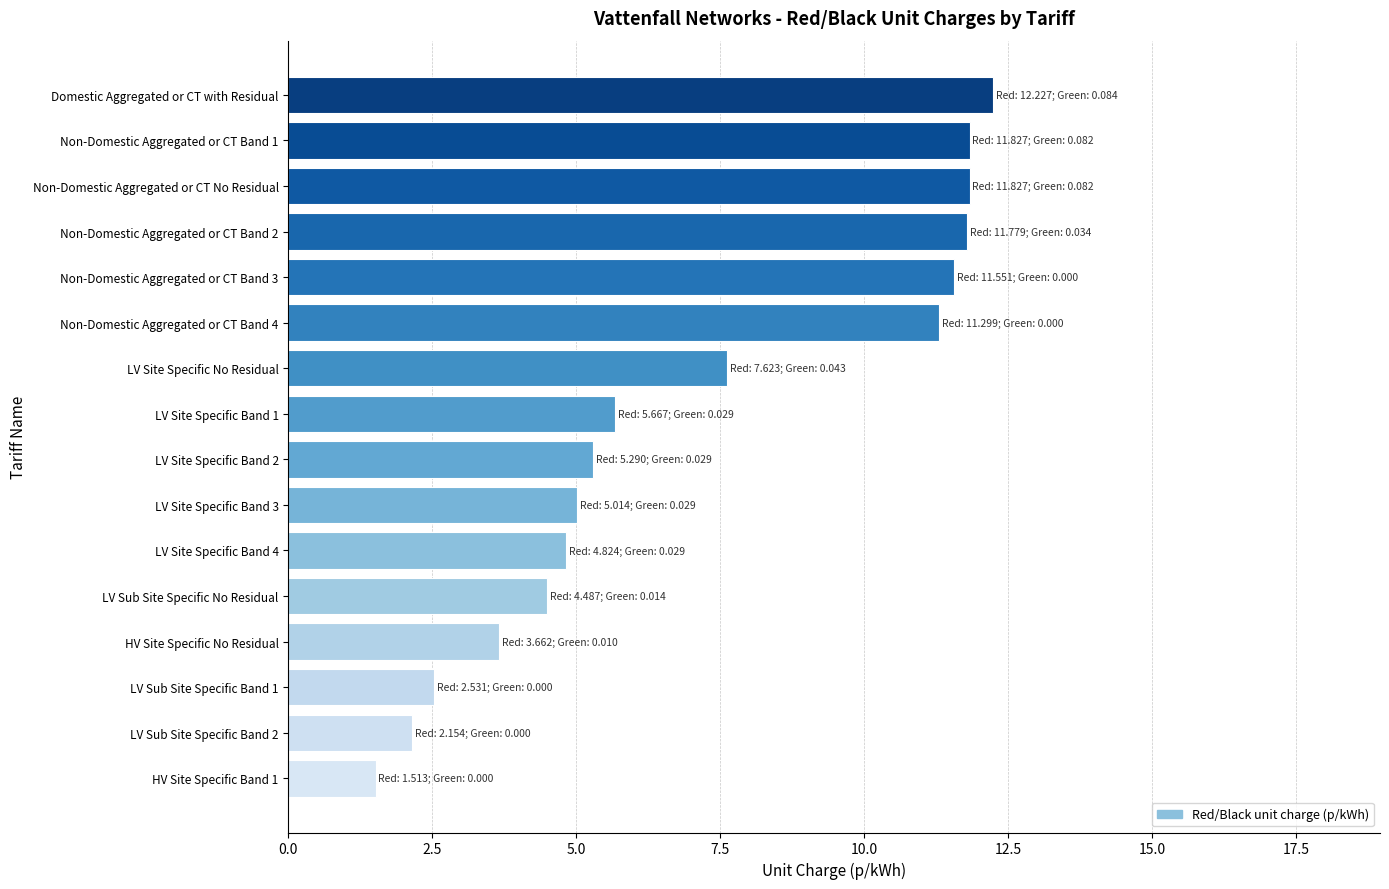

Reading top to bottom, what are all the values shown in this chart?

12.2	11.8	11.8	11.8	11.6	11.3	7.6	5.7	5.3	5.0	4.8	4.5	3.7	2.5	2.2	1.5